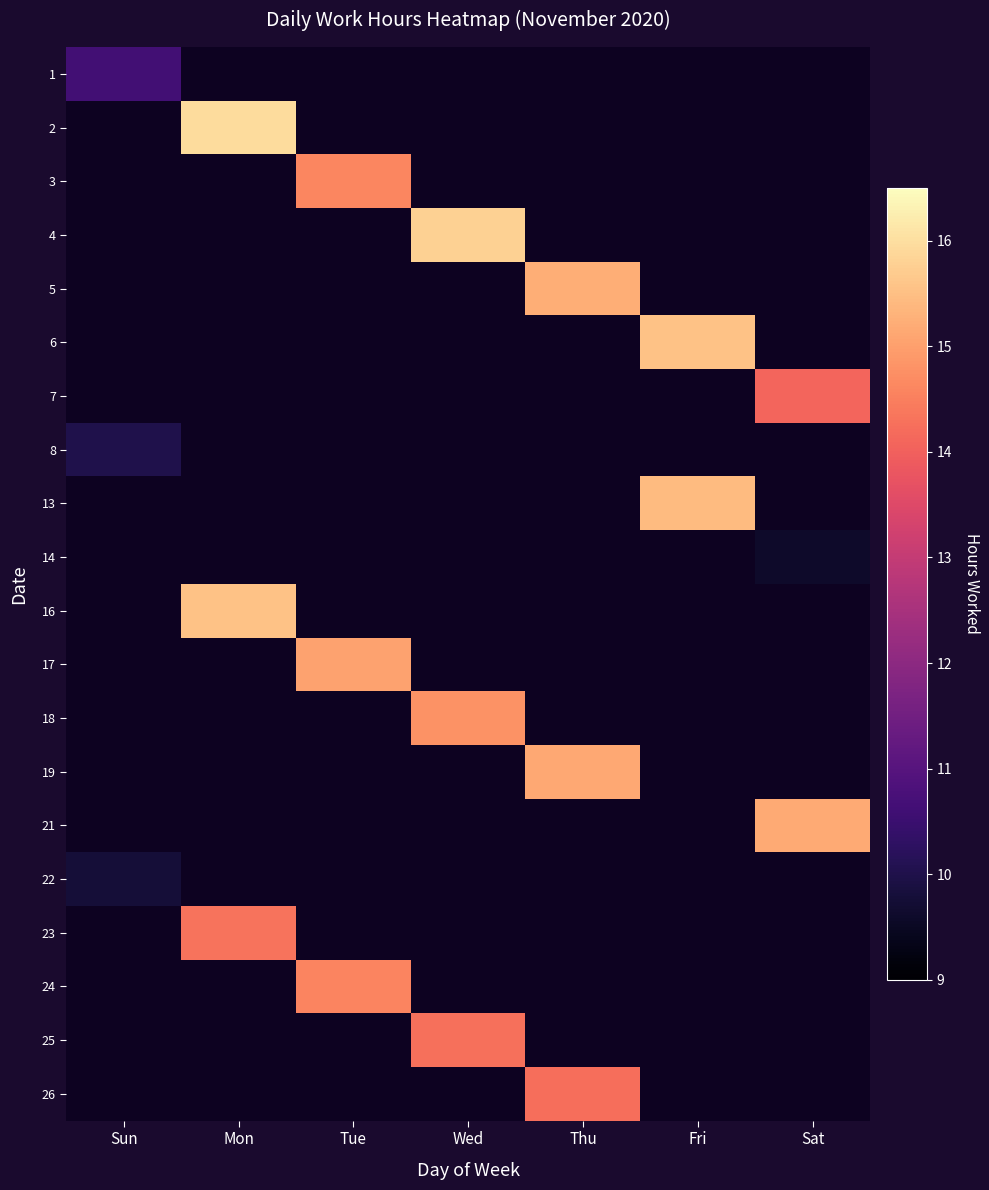

How many data points does each series have?

7